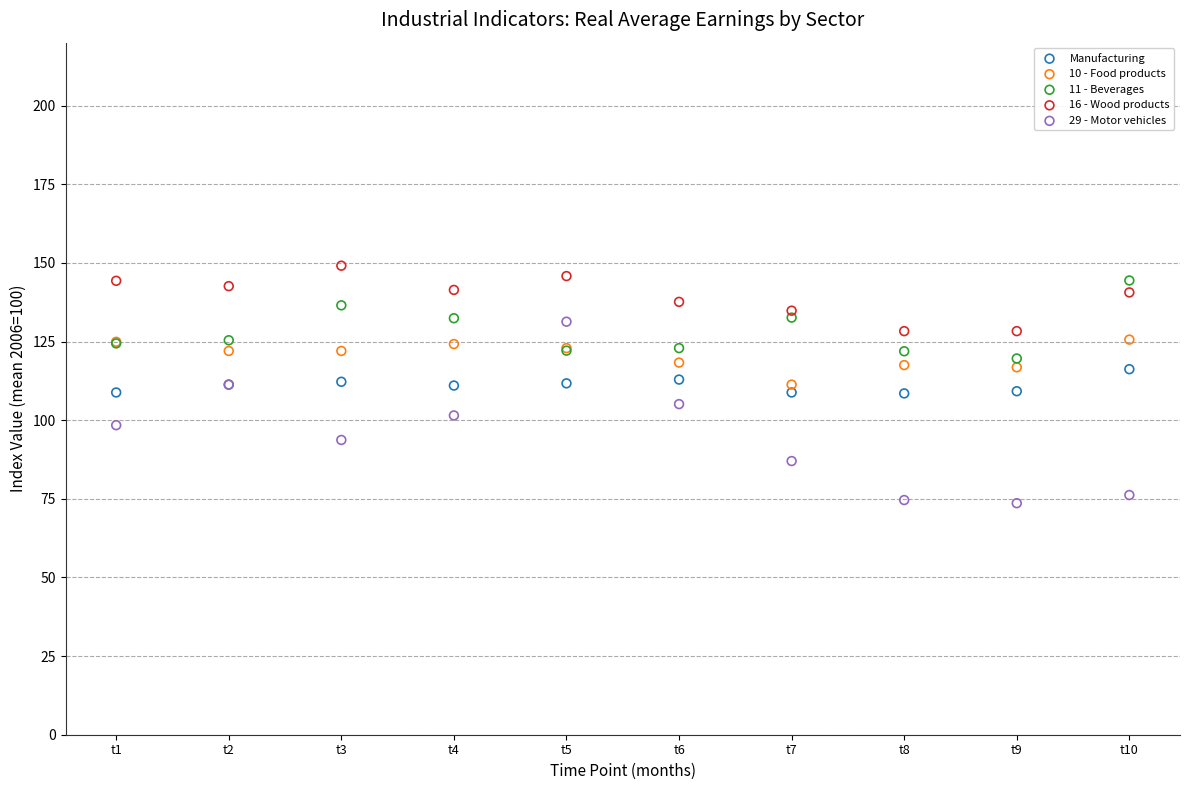

Which series contains the lowest Y value?

29 - Motor vehicles